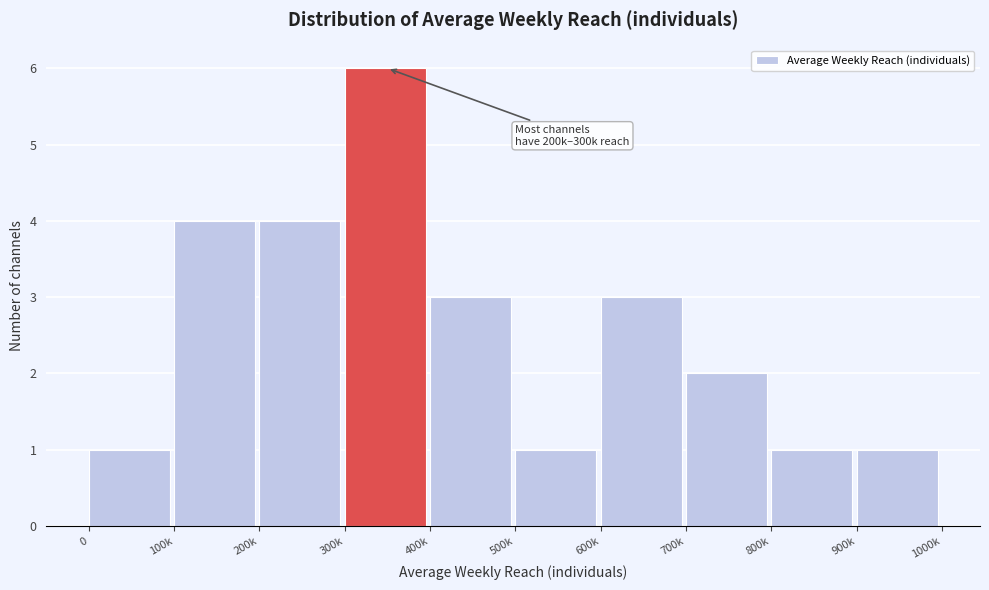

Reading left to right, transcribe all the data shown in this chart.

1	4	4	6	3	1	3	2	1	1